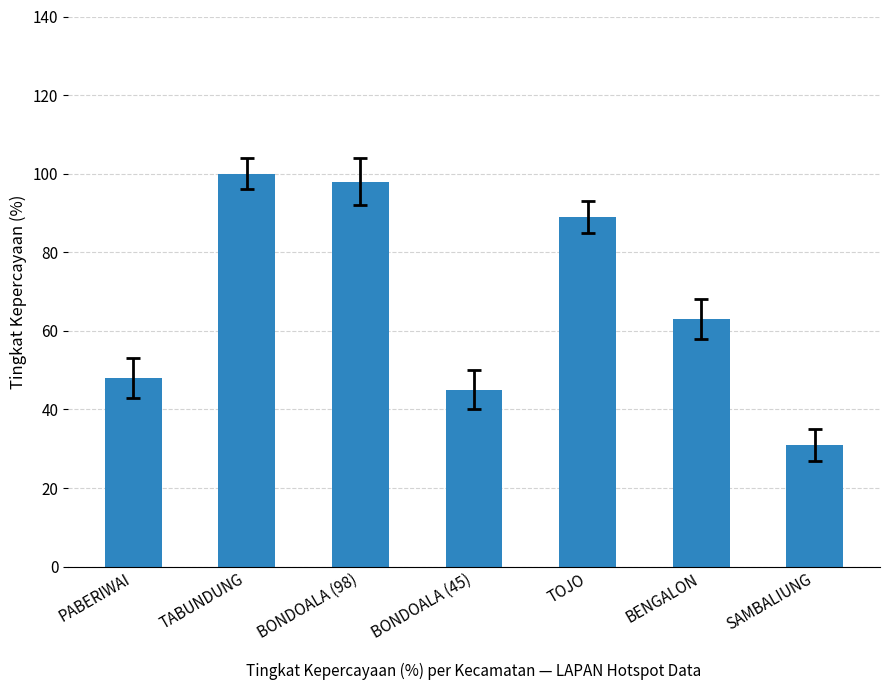

Rank the categories by value from lowest to highest.

SAMBALIUNG, BONDOALA (45), PABERIWAI, BENGALON, TOJO, BONDOALA (98), TABUNDUNG